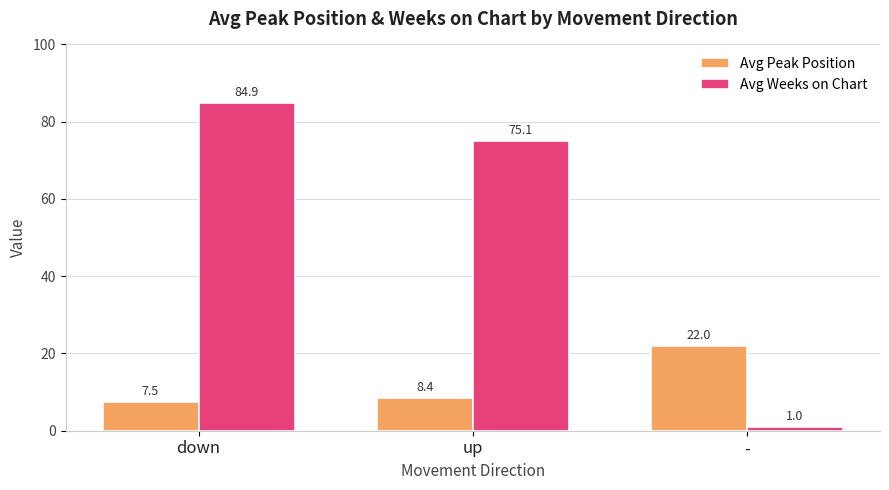

How many bars are there in each group?

2